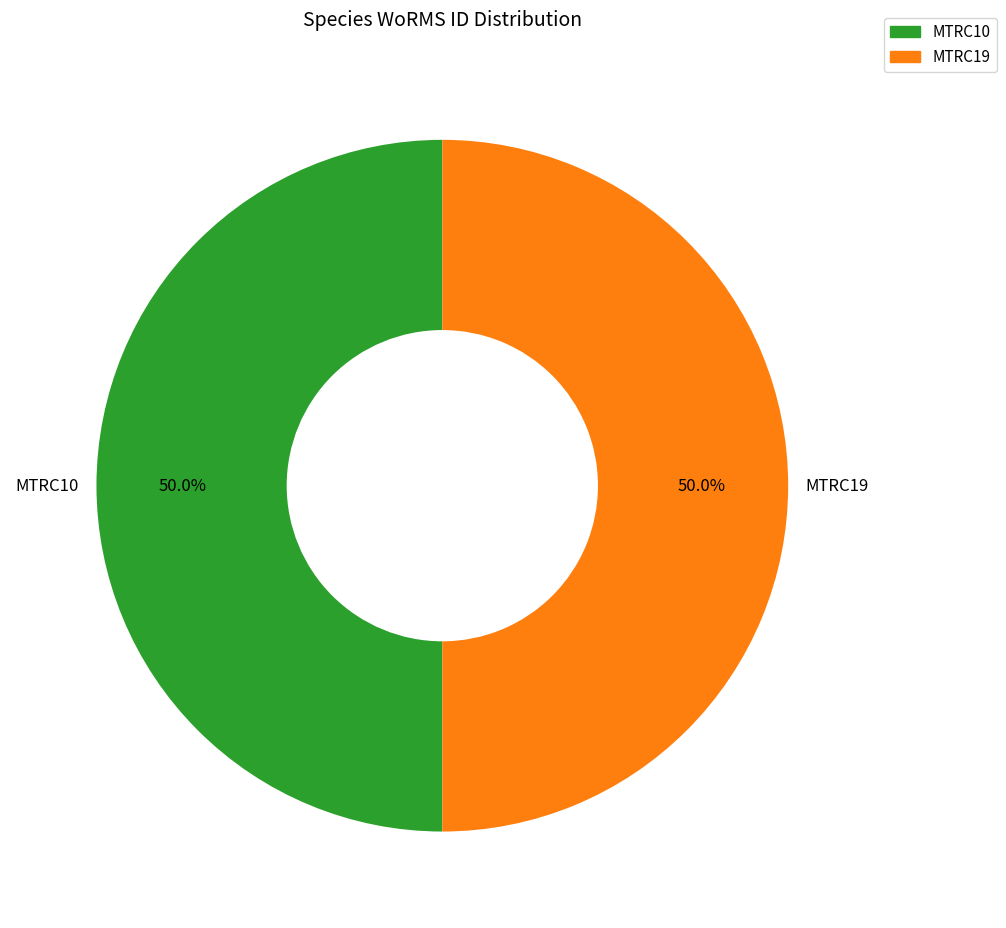

Count the number of slices in the pie.

2